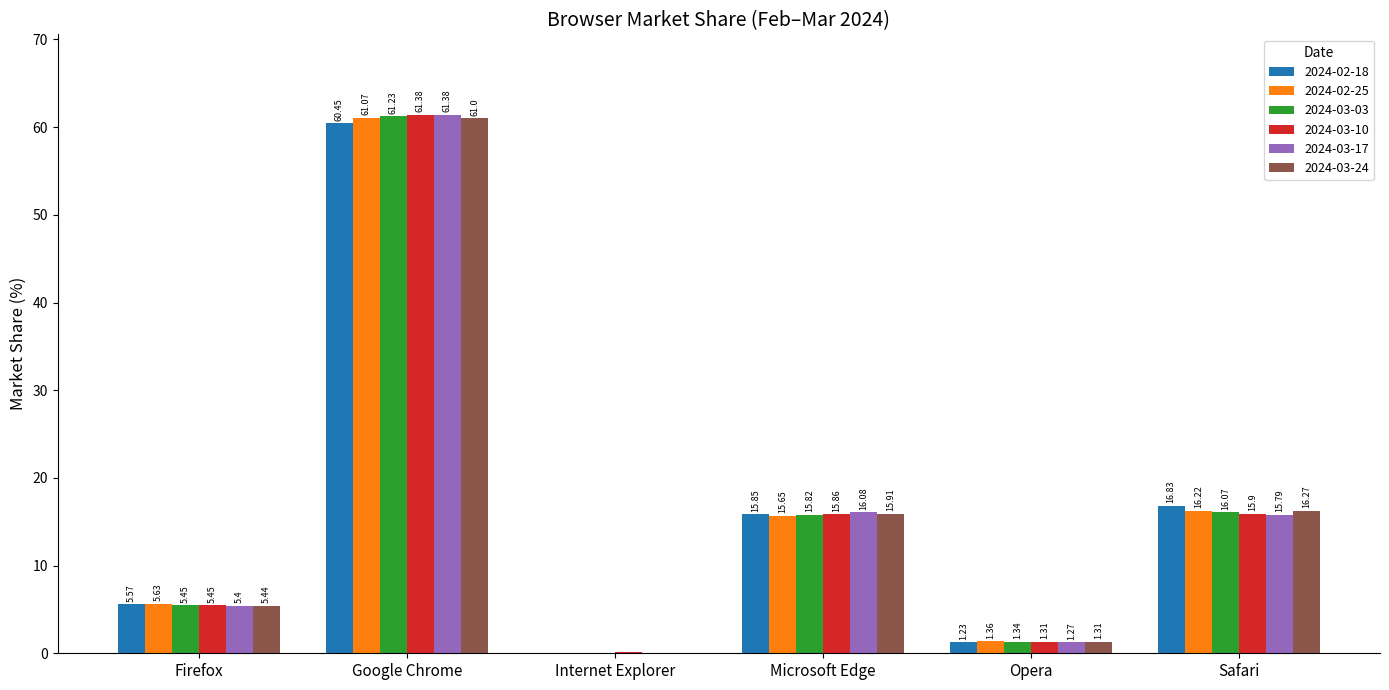

Which series changed the most between Microsoft Edge and Safari?

2024-02-18